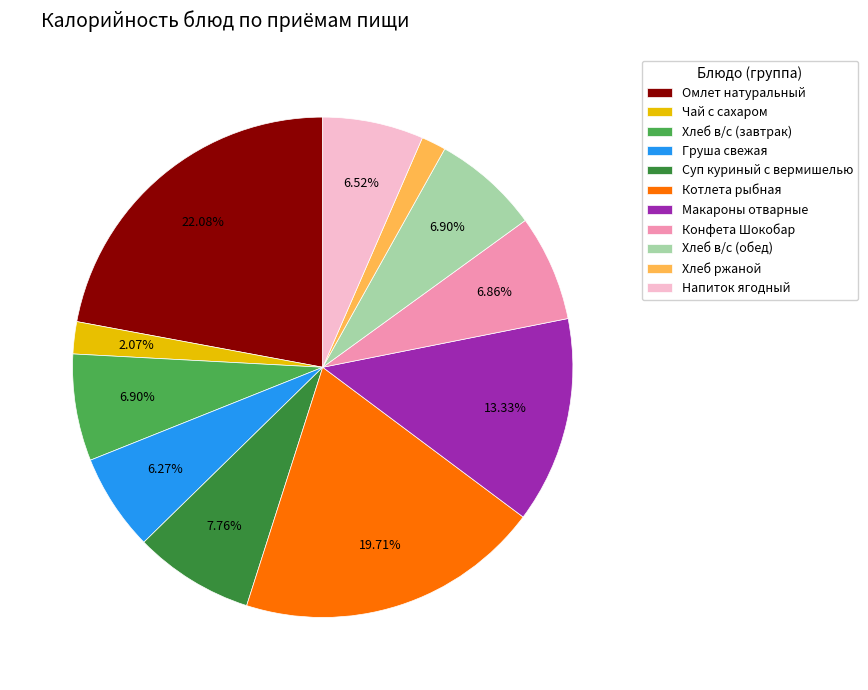

Do Чай с сахаром and Напиток ягодный together represent more than half of the pie?

No